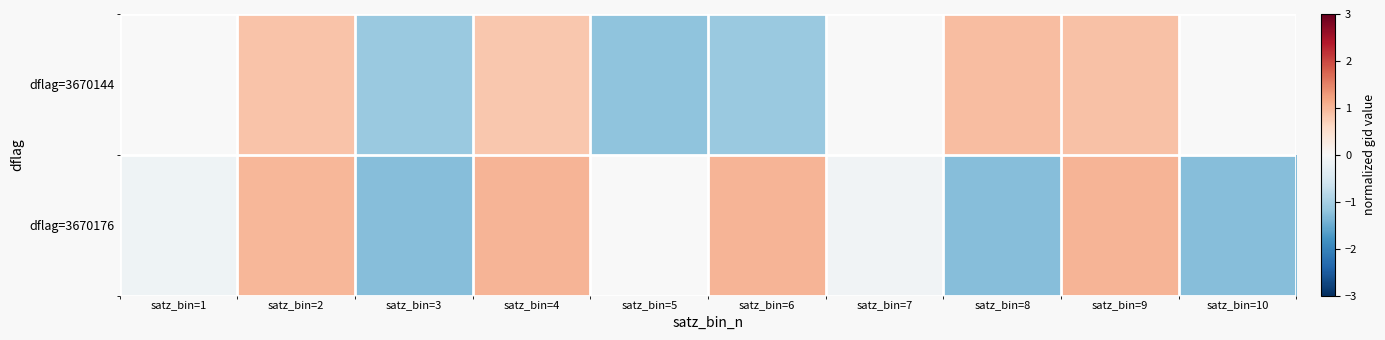

At satz_bin=8, list the series in order from largest to smallest.

dflag=3670144, dflag=3670176